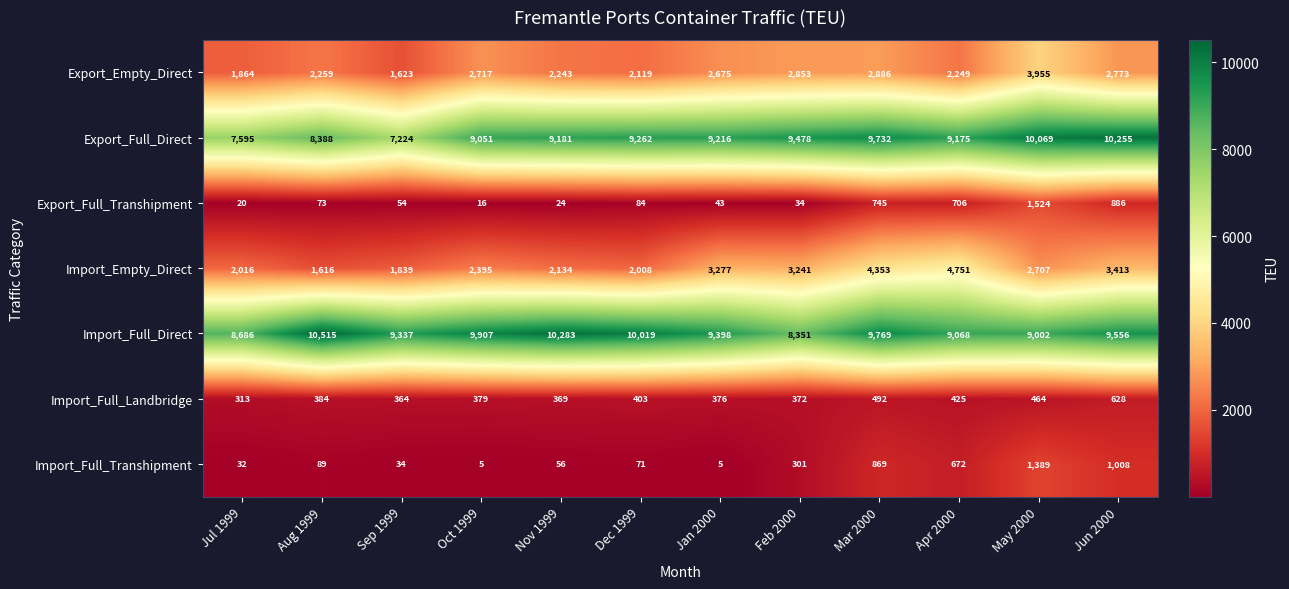

What is the smallest value displayed?

5